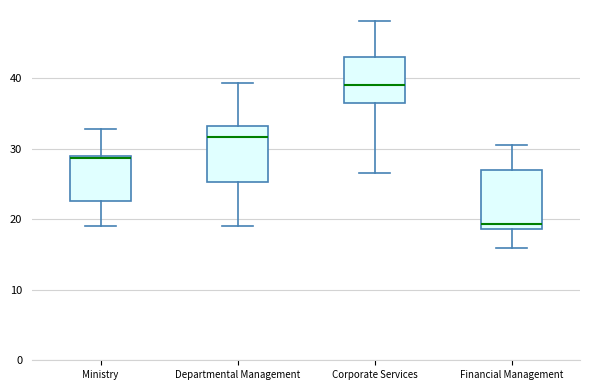

Which box's median line is the highest?

Corporate Services